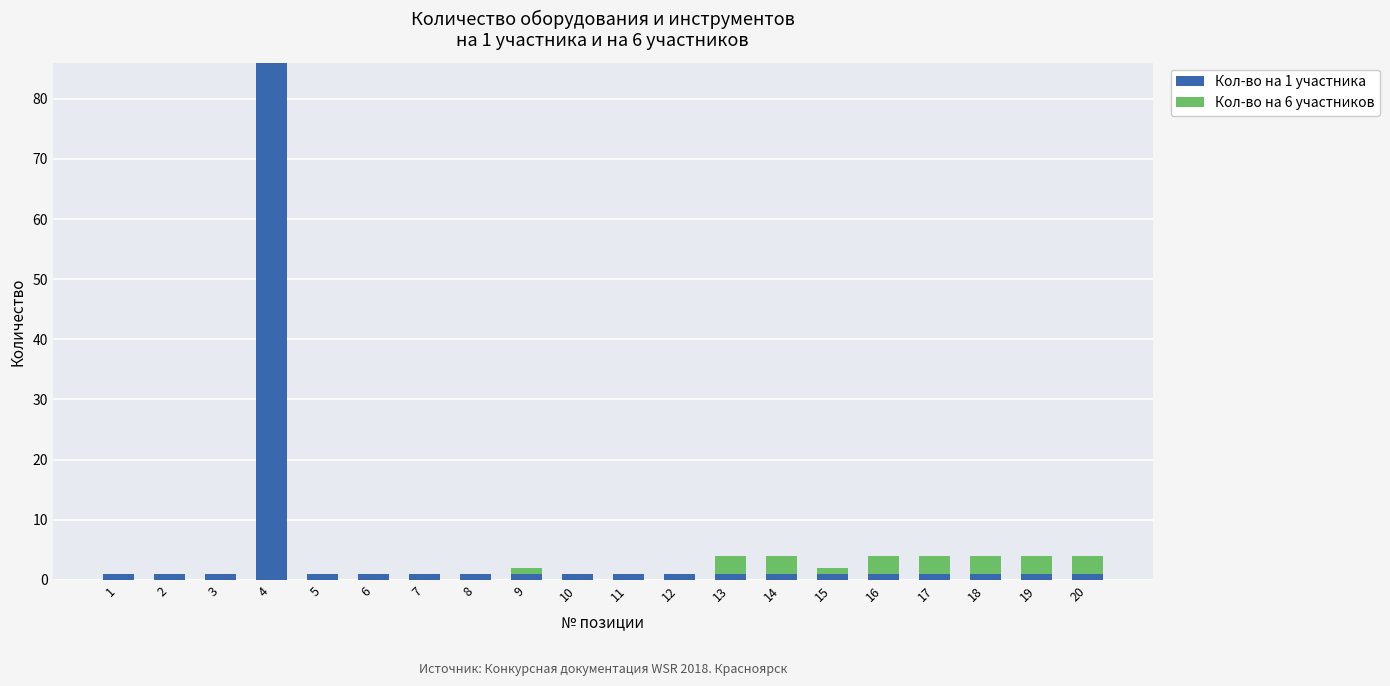

How many data points does each series have?

20